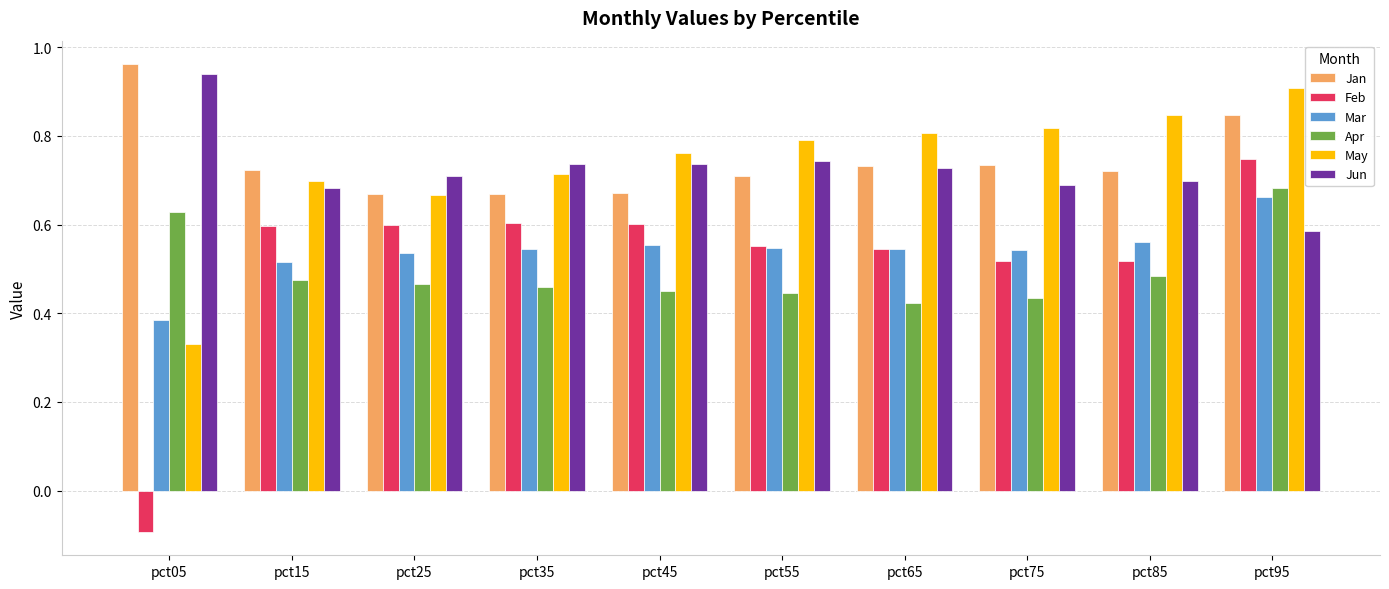

What is the sum of all May values?

7.3